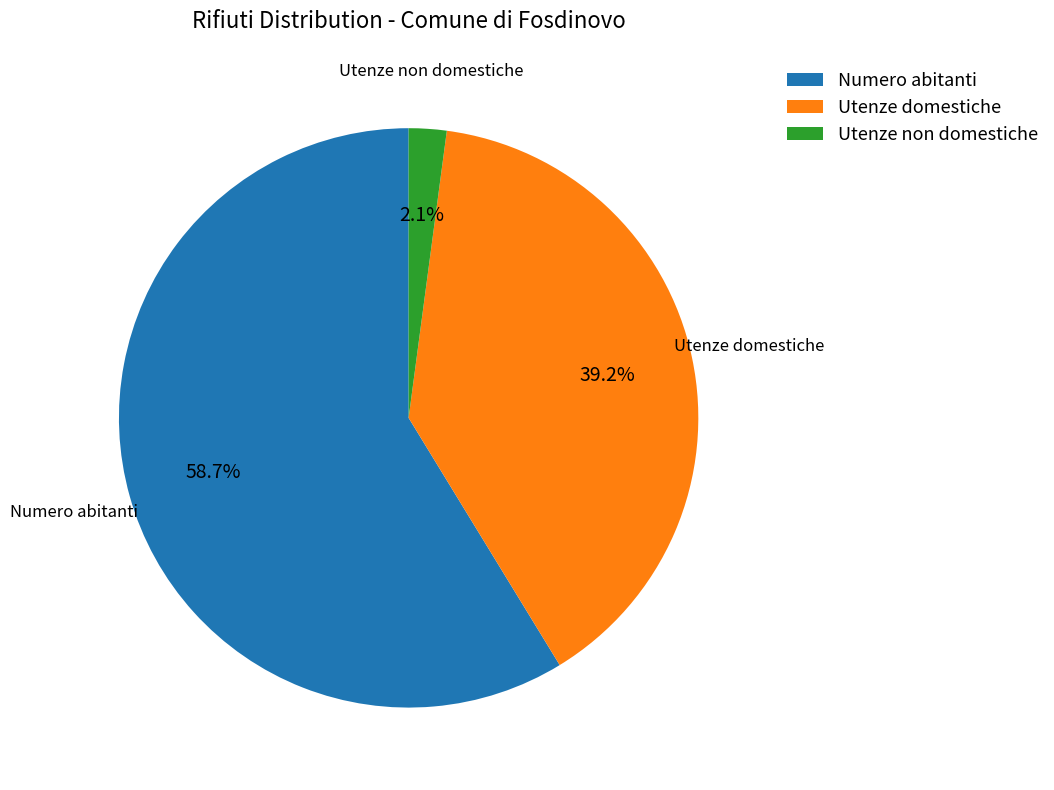

To the nearest percent, what is the difference between the largest and smallest slice percentages?

57%